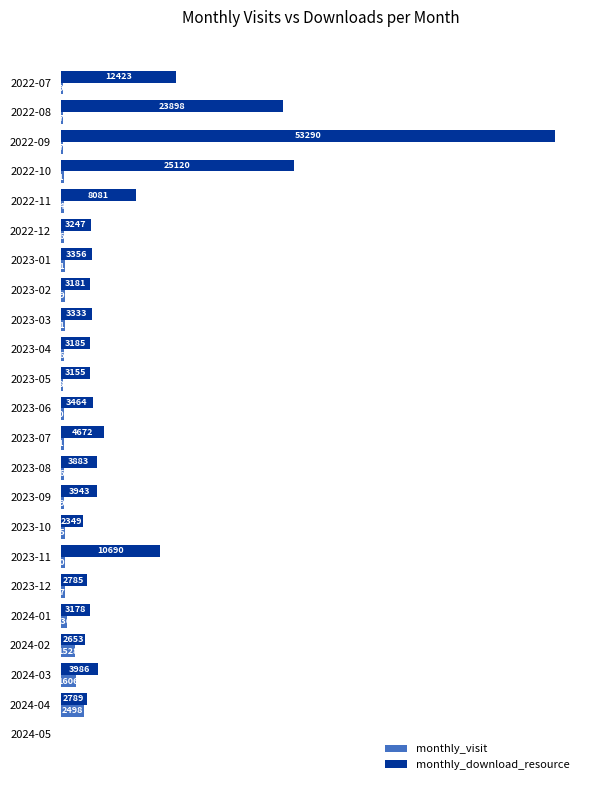

Between 2023-06 and 2023-08, which series saw the biggest shift?

monthly_download_resource